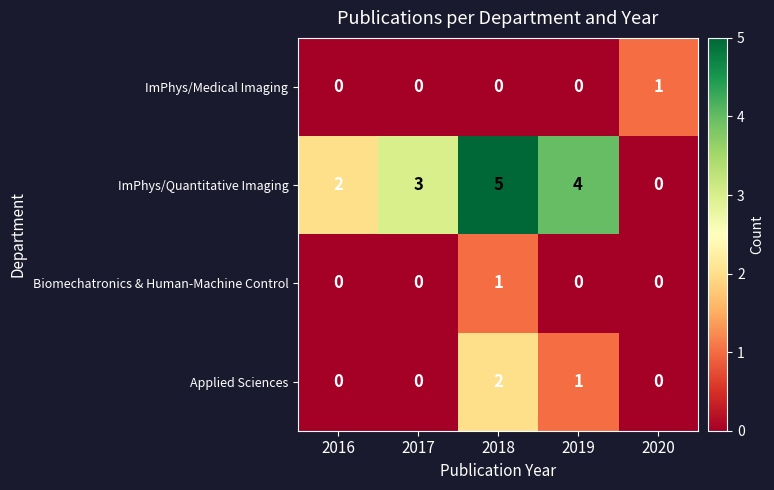

How many values in ImPhys/Medical Imaging are above zero?

1